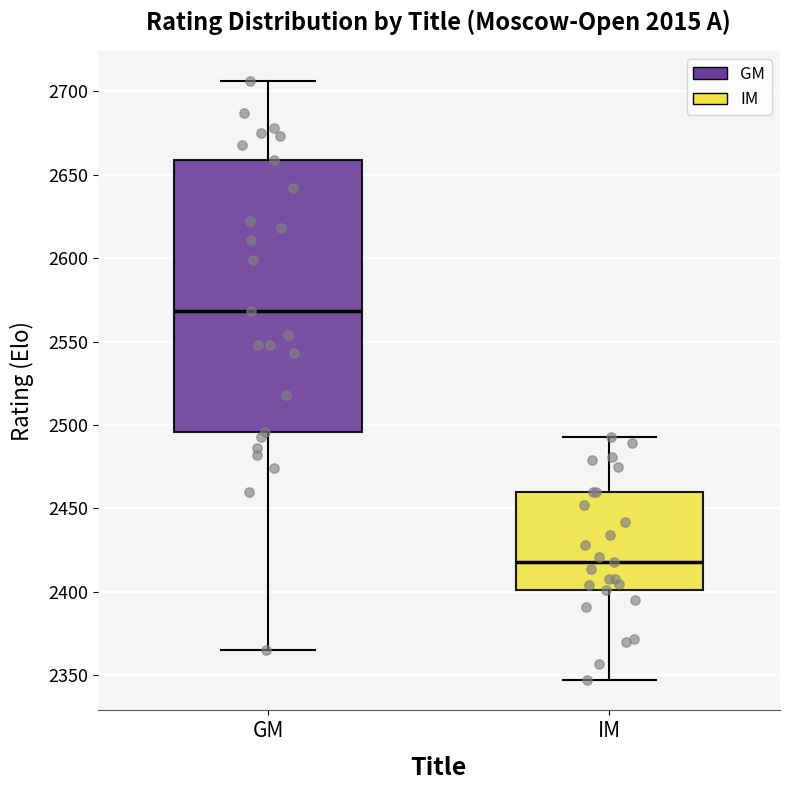

Where is the lower edge of the box for GM on the y-axis? The values are not printed on the chart, so give them approximately, as read against the axis.

2495